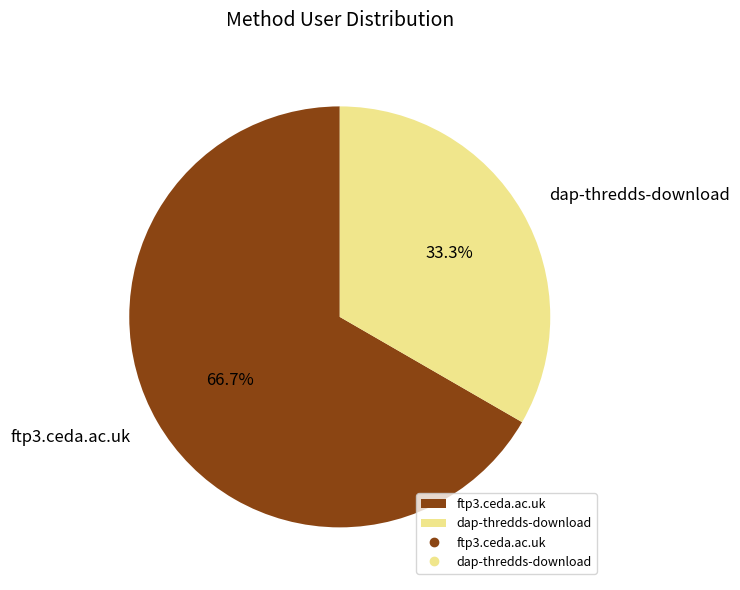

What percentage is the ftp3.ceda.ac.uk slice, to the nearest percent?

67%